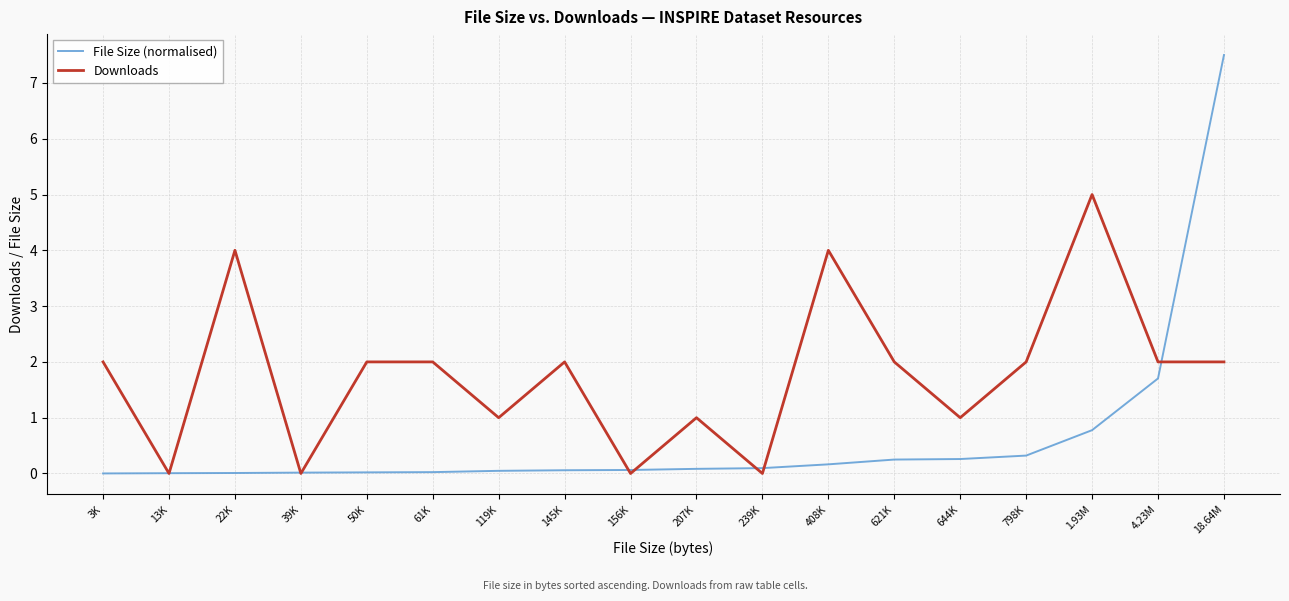

Which series changed the most between 207K and 18.64M?

File Size (normalised)